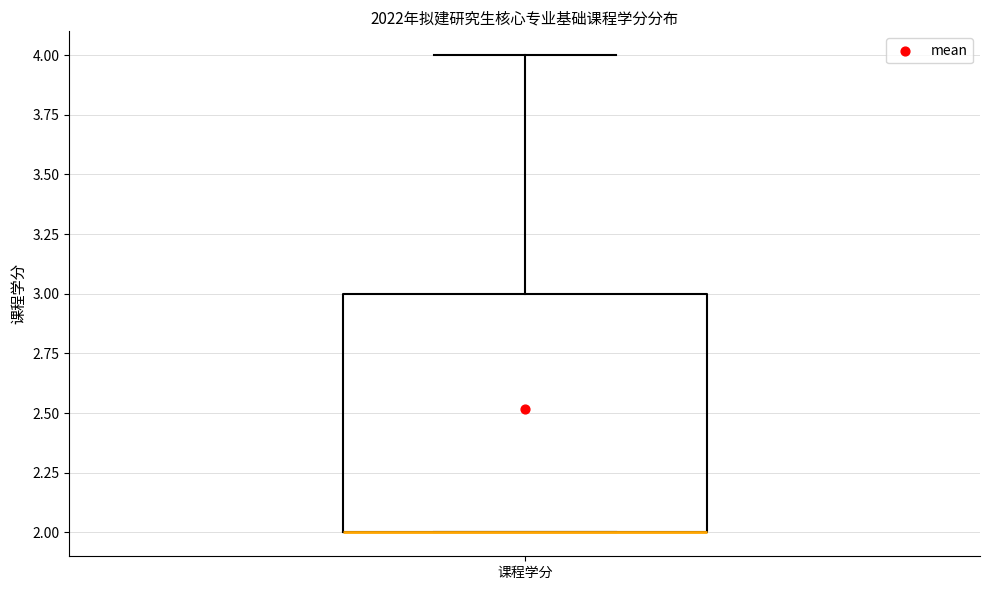

Where is the upper edge of the box for 课程学分 on the y-axis? The values are not printed on the chart, so give them approximately, as read against the axis.

3